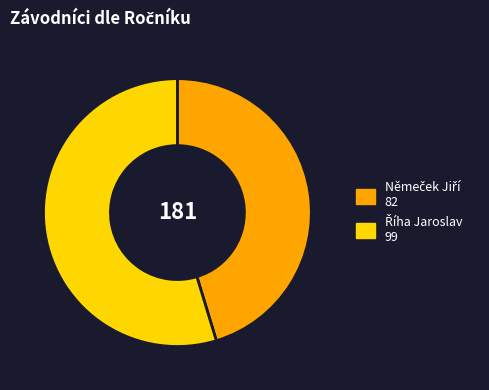

How many slices are in this pie chart?

2